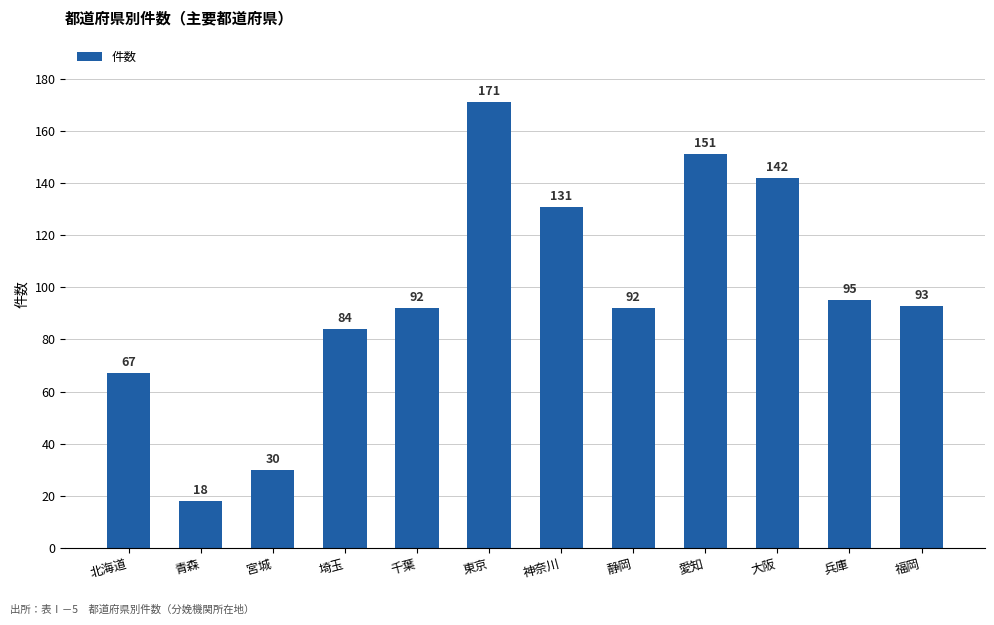

What is the minimum value shown in the chart?

18